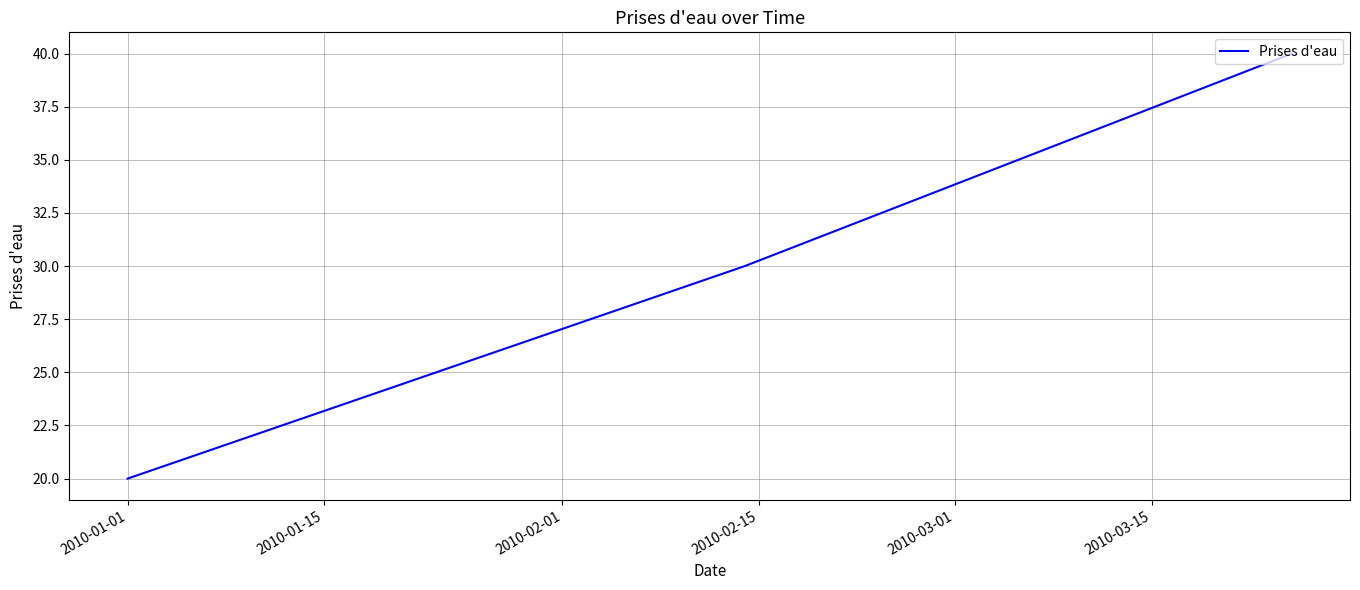

What is the difference between the maximum and minimum values?

20